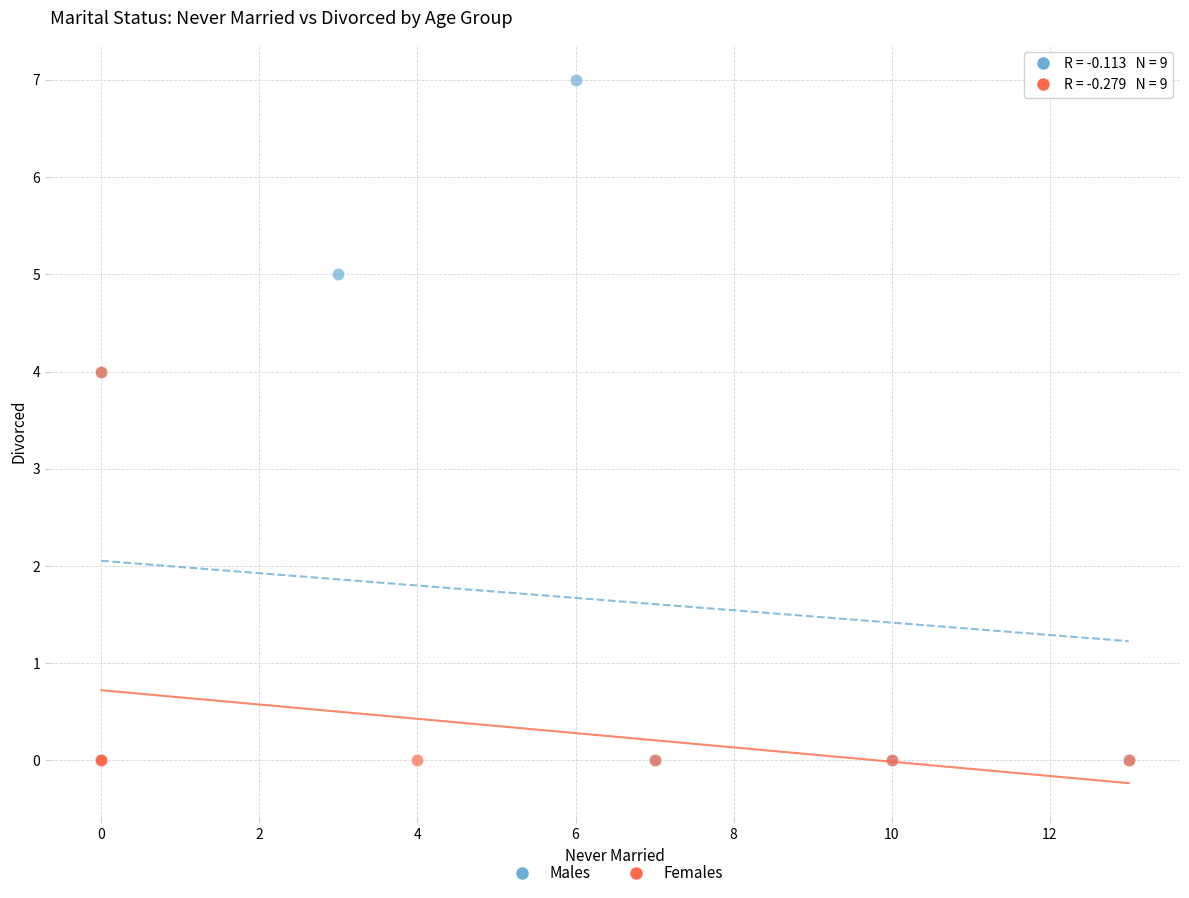

Which series reaches the maximum Y coordinate?

Males